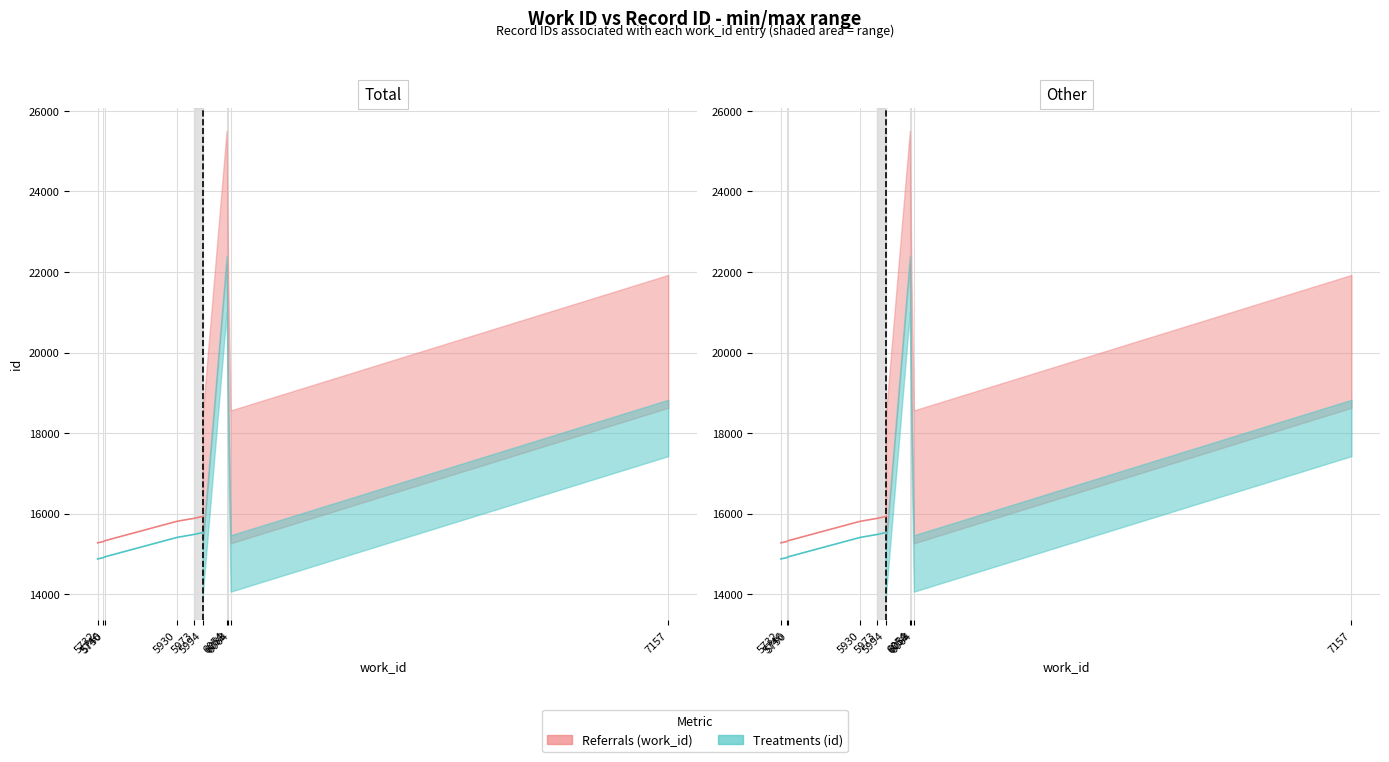

What is the approximate value of Referrals (work_id) at 5732?

15275